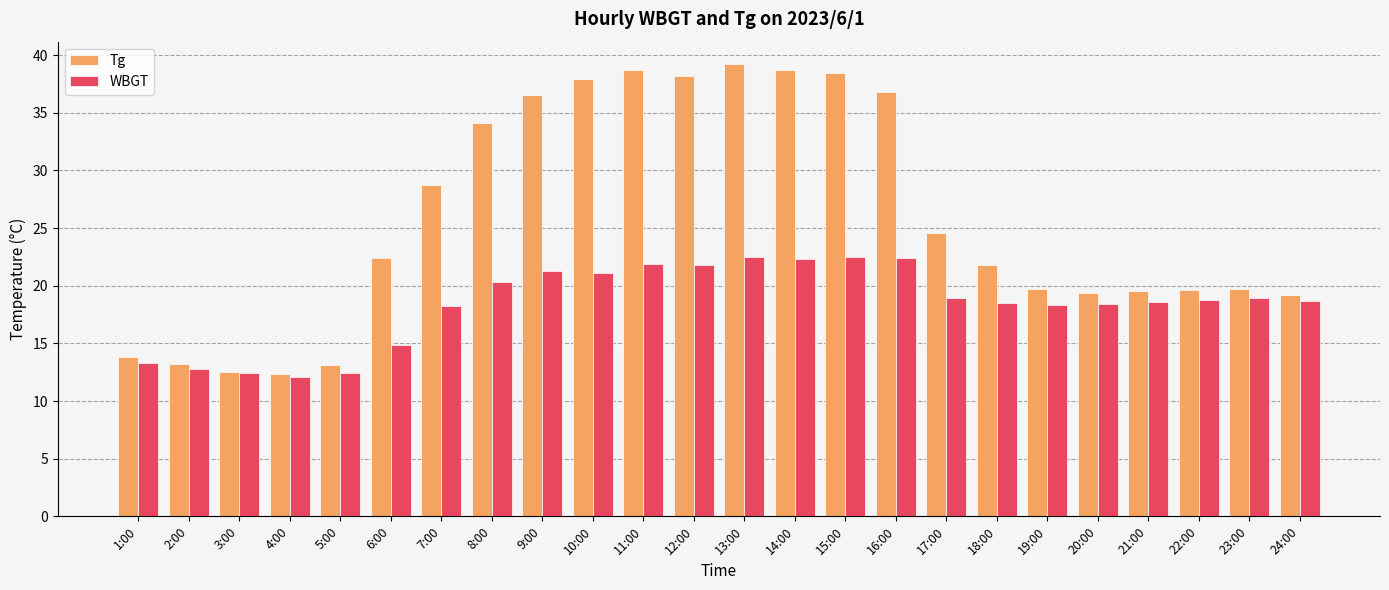

At which category is the sum across all series the highest?

13:00